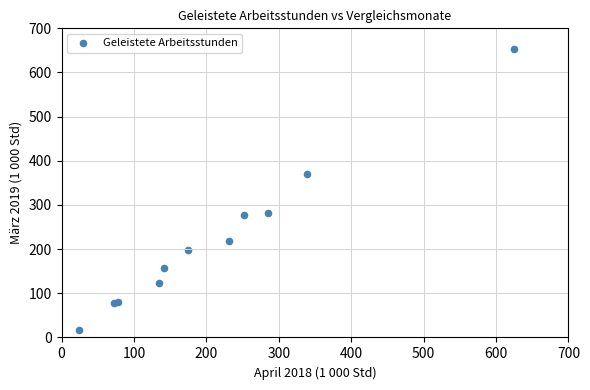

What Y value in the scatter plot is closest to 334?

371.2